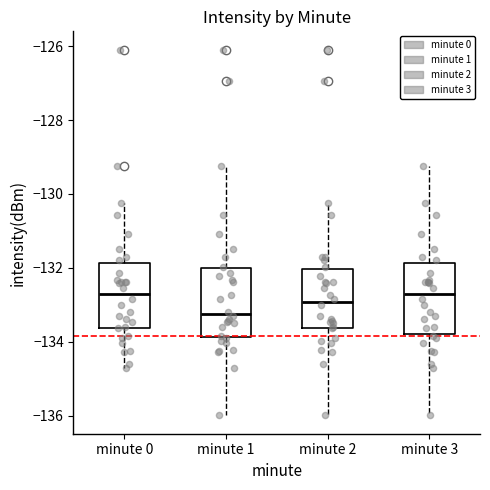

Where does the upper whisker of the box for minute 2 end on the y-axis? The values are not printed on the chart, so give them approximately, as read against the axis.

-130.2